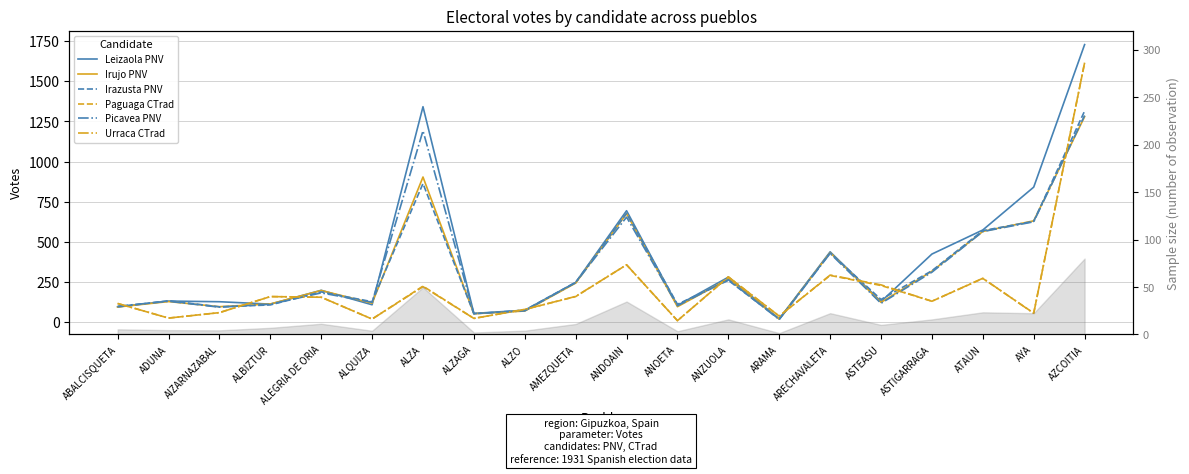

How many lines are shown in the chart?

6